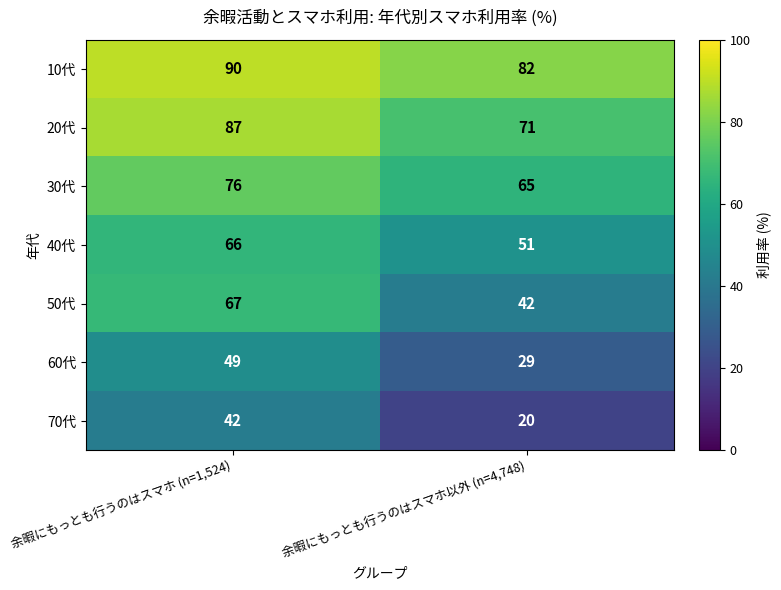

Count the number of categories in the chart.

2